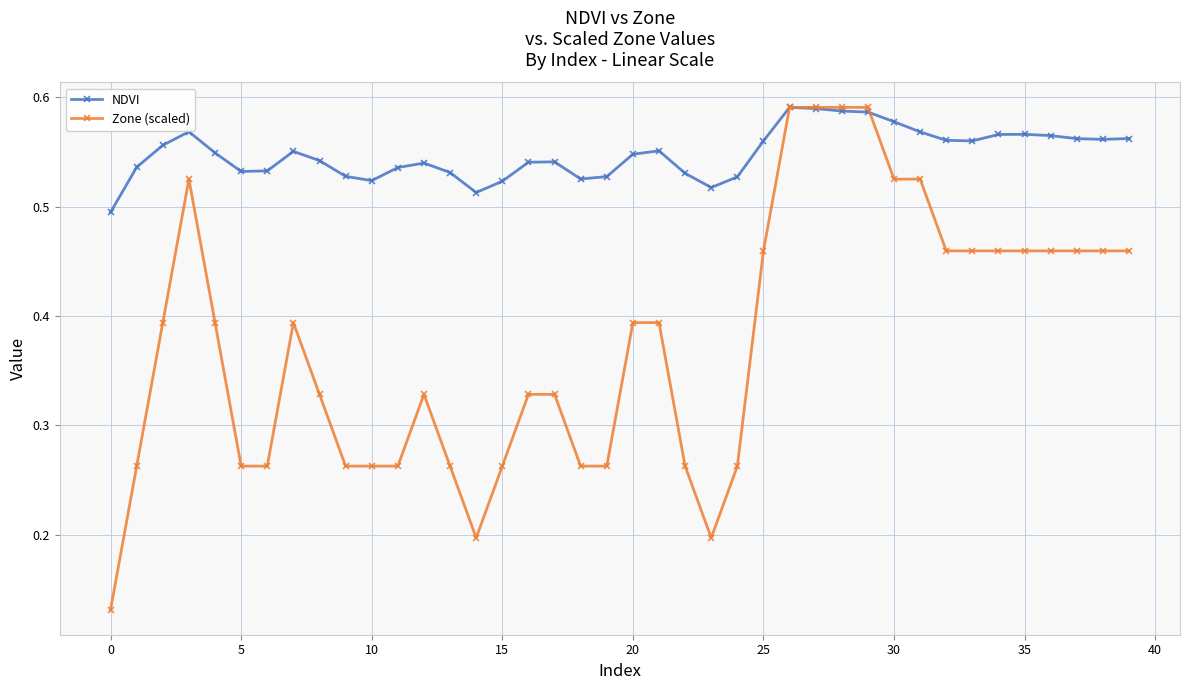

True or false: Zone (scaled) has more than 1 points higher than both neighbors.

True